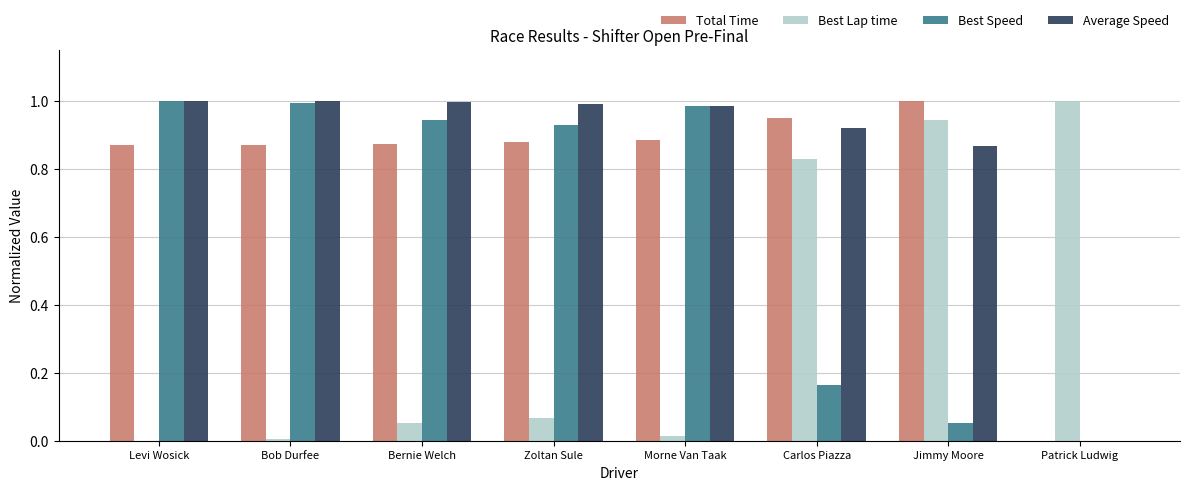

Which series has the largest total across all categories?

Average Speed